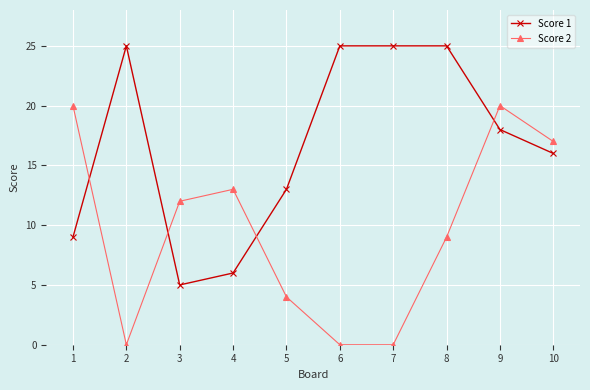

How many intersections are there between Score 1 and Score 2?

4